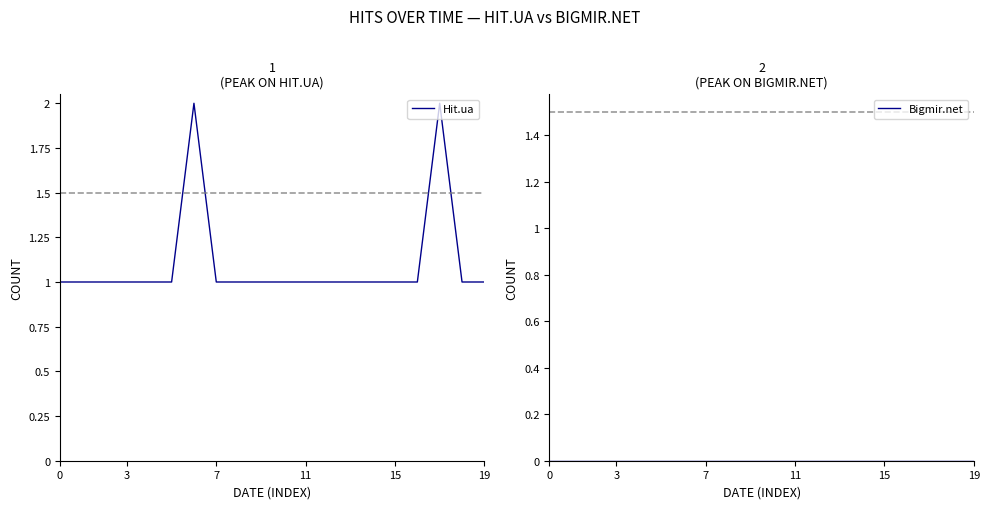

How many Hit.ua values are between 1 and 2?

20